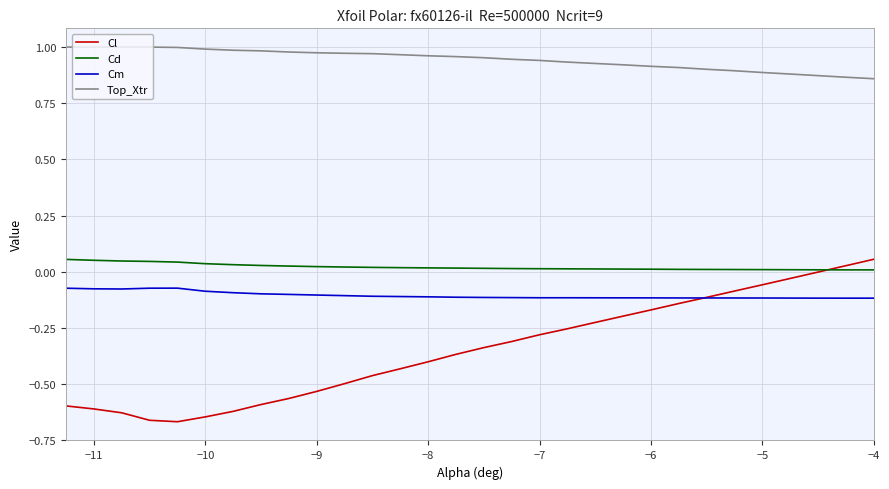

What are all the series names shown in the legend?

Cl, Cd, Cm, Top_Xtr